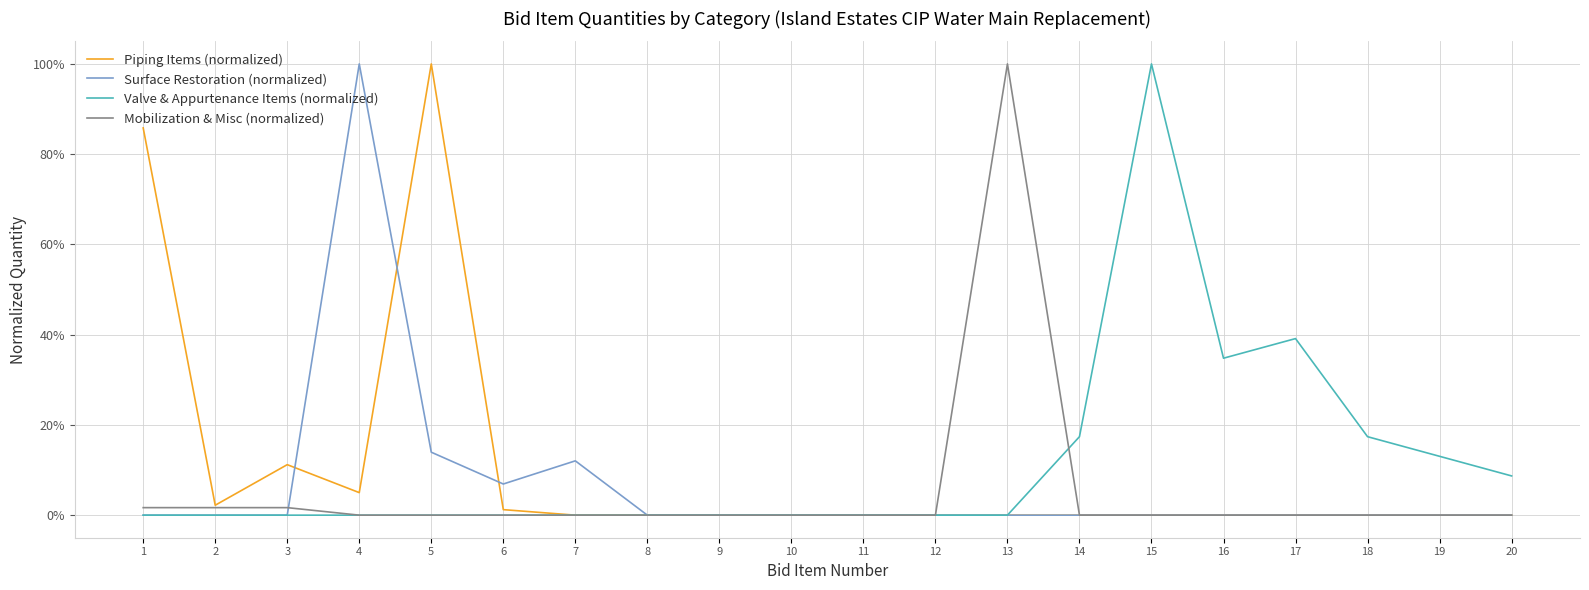

At how many categories does at least one series exceed 0?

15